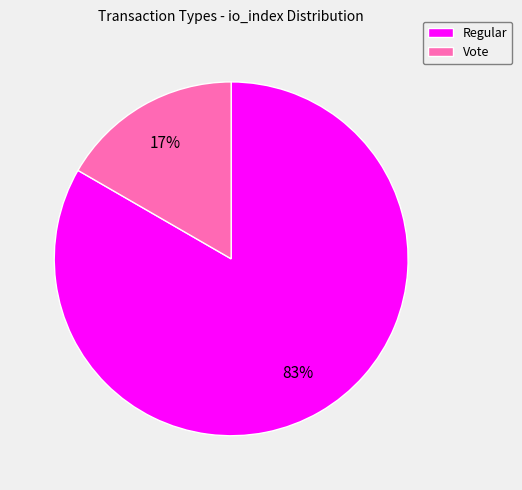

To the nearest percent, what is the average slice percentage?

50%